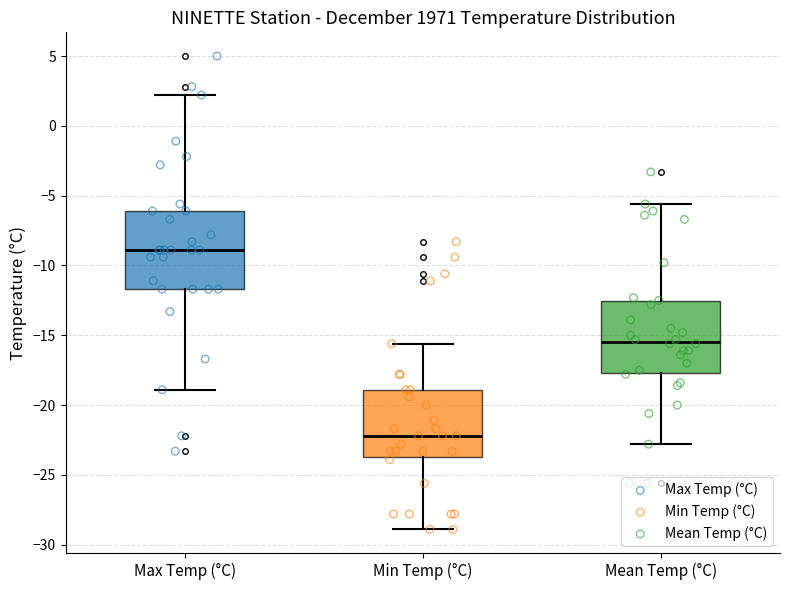

Reading left to right, transcribe this box plot: for each box, give where its median line is, the range the box spans, and where its two whiskers end, as read against the y-axis. The values are not printed on the chart, so give them approximately, as read against the axis.

Max Temp (°C): median -9.0, box -11.5 to -6.0, whiskers -19.0 to 2.0
Min Temp (°C): median -22.0, box -23.5 to -19.0, whiskers -29.0 to -15.5
Mean Temp (°C): median -15.5, box -17.5 to -12.5, whiskers -23.0 to -5.5